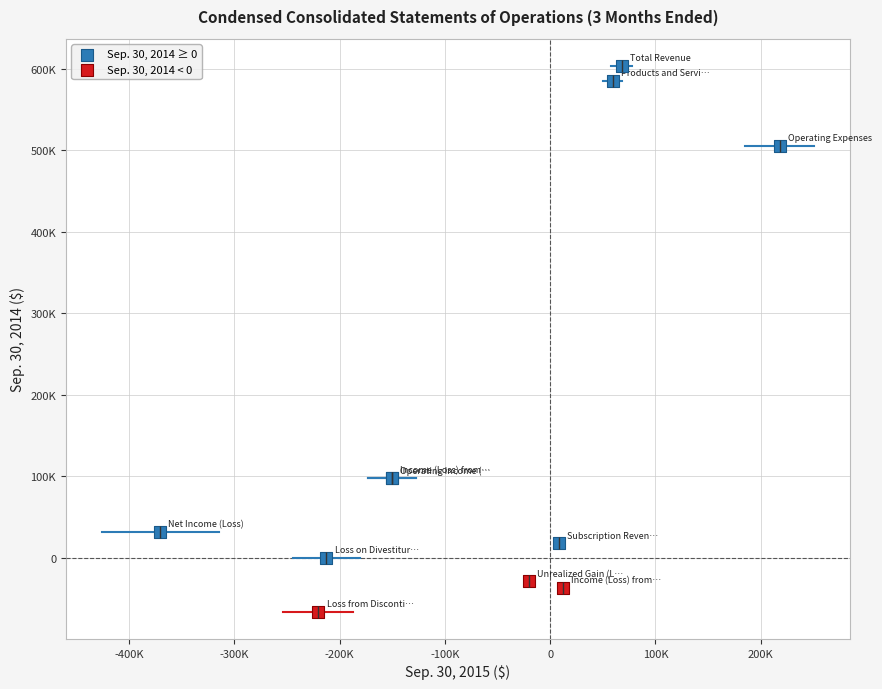

What are all the series names shown in the legend?

Sep. 30, 2014 ≥ 0, Sep. 30, 2014 < 0